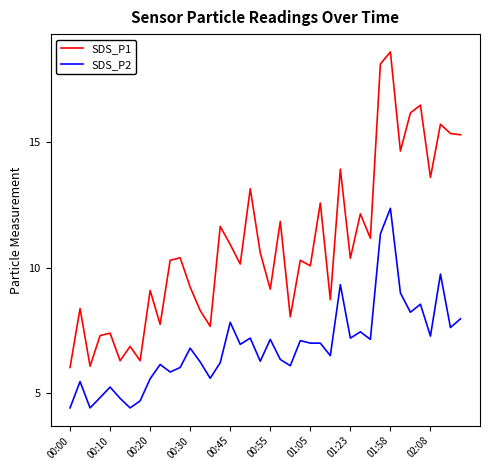

True or false: SDS_P2 and SDS_P1 cross at least once.

False